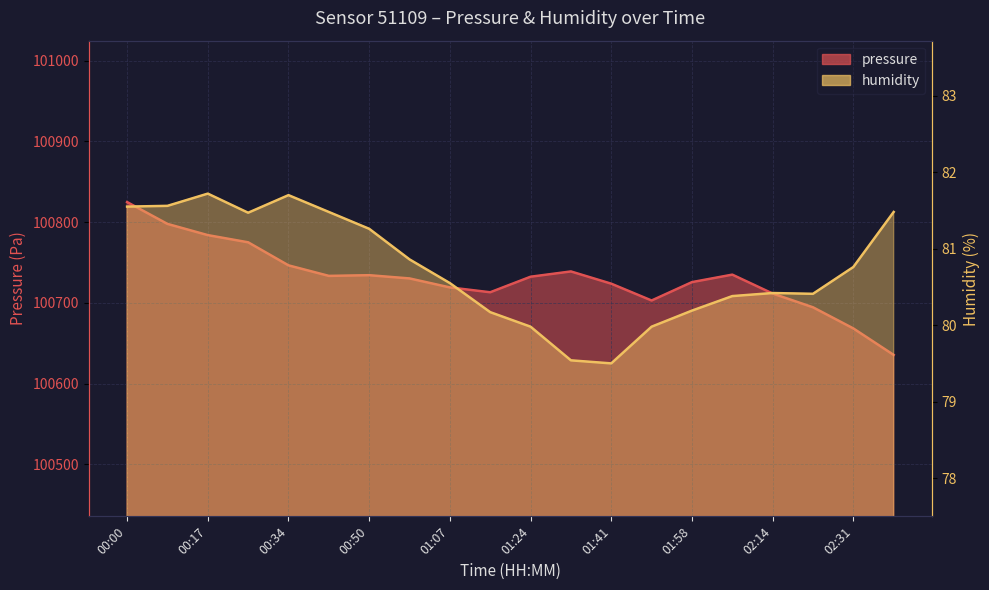

How many lines are shown in the chart?

2